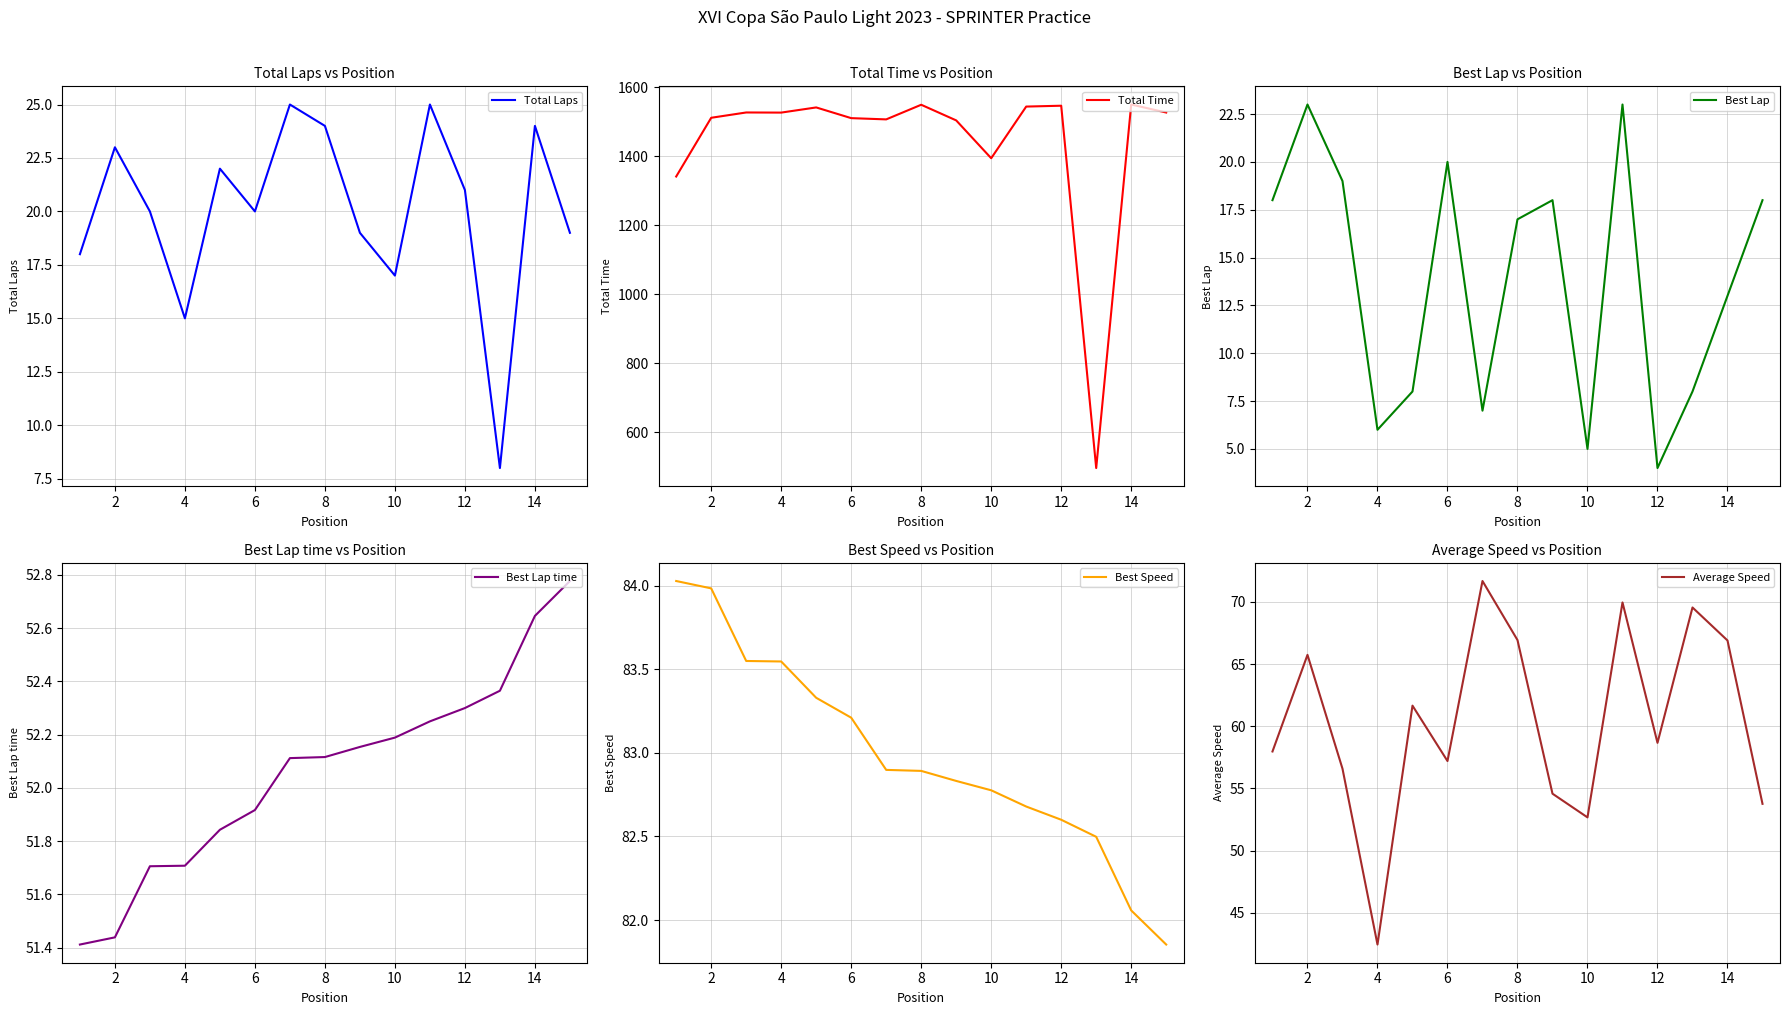

What are all the series names shown in the legend?

Total Laps, Total Time, Best Lap, Best Lap time, Best Speed, Average Speed